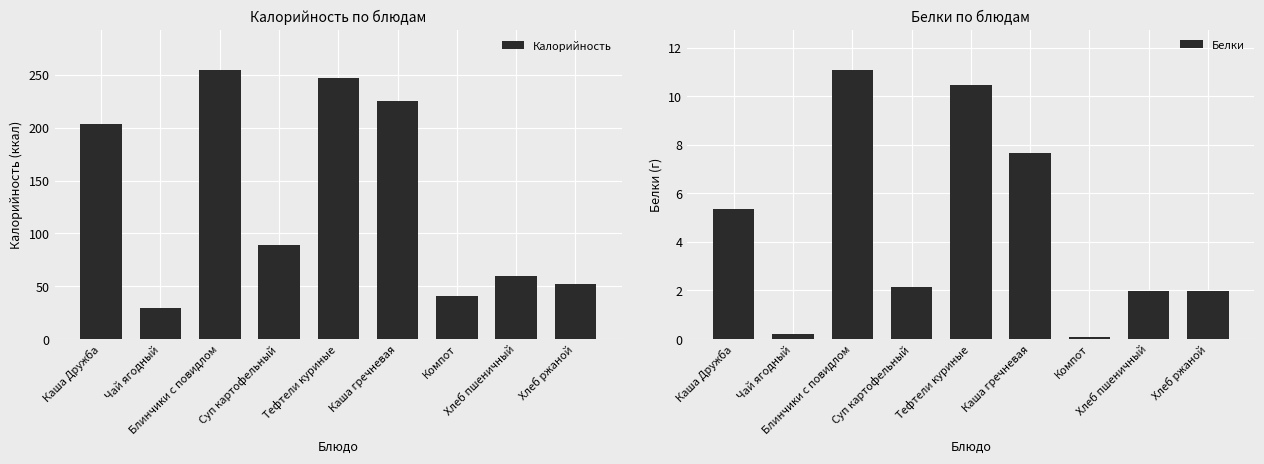

List the series in order of their overall mean, highest first.

Калорийность, Белки